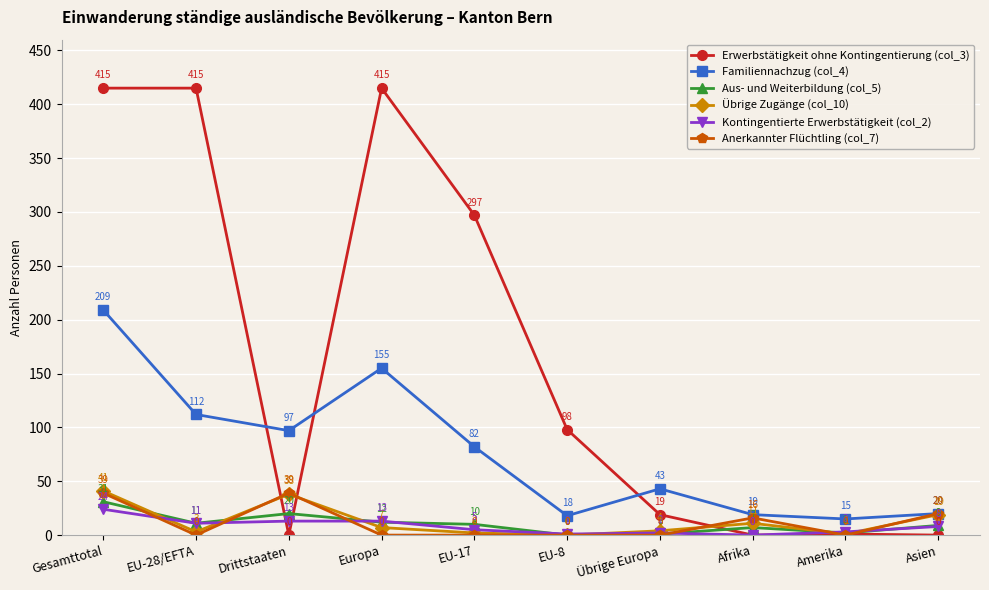

At which label is Anerkannter Flüchtling (col_7) closest to 19?

Asien